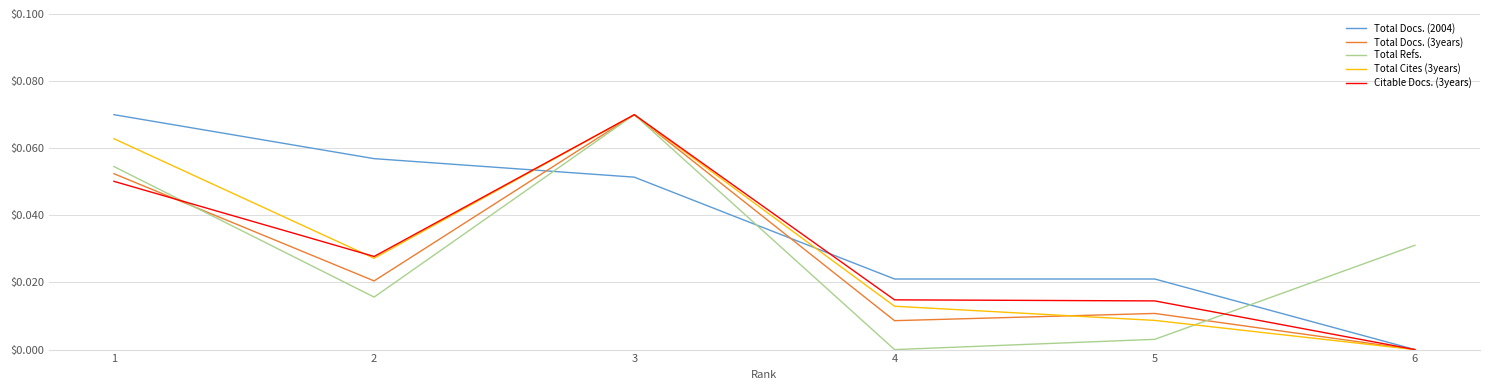

At which label does Citable Docs. (3years) reach its minimum?

6